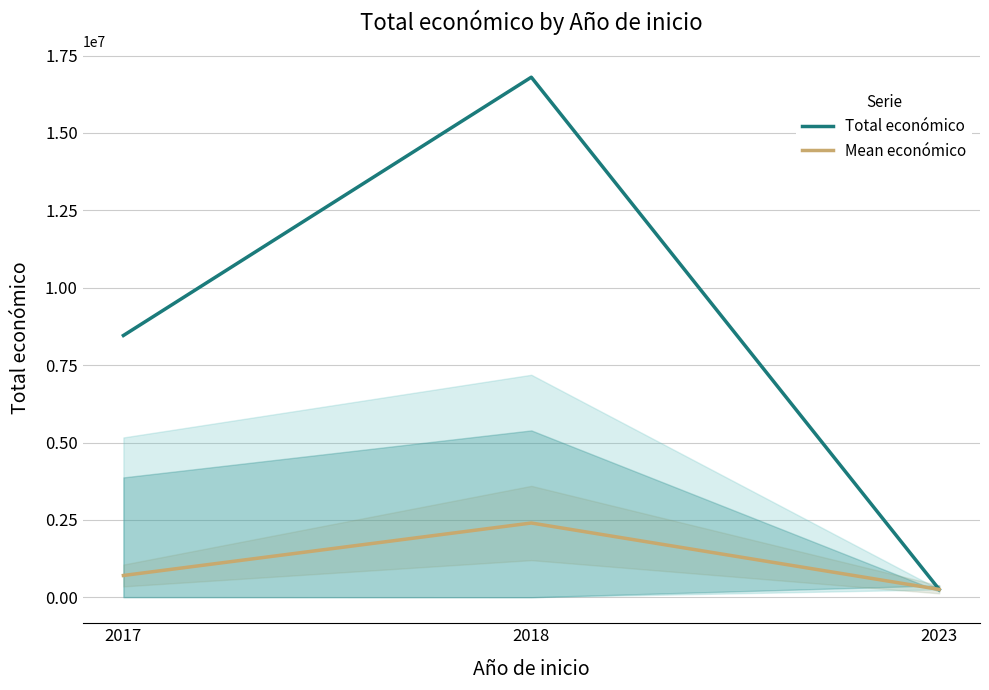

Reading right to left, list all the values displayed in this chart.

Total económico: 2023=254993.0	2018=16799812.0	2017=8457127.0
Mean económico: 2023=254993.0	2018=2399973.1	2017=704760.6